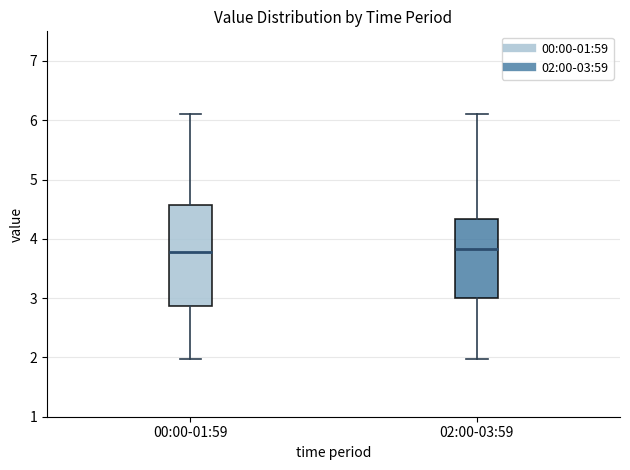

Reading left to right, transcribe this box plot: for each box, give where its median line is, the range the box spans, and where its two whiskers end, as read against the y-axis. The values are not printed on the chart, so give them approximately, as read against the axis.

00:00-01:59: median 3.8, box 2.9 to 4.6, whiskers 2.0 to 6.1
02:00-03:59: median 3.8, box 3.0 to 4.3, whiskers 2.0 to 6.1